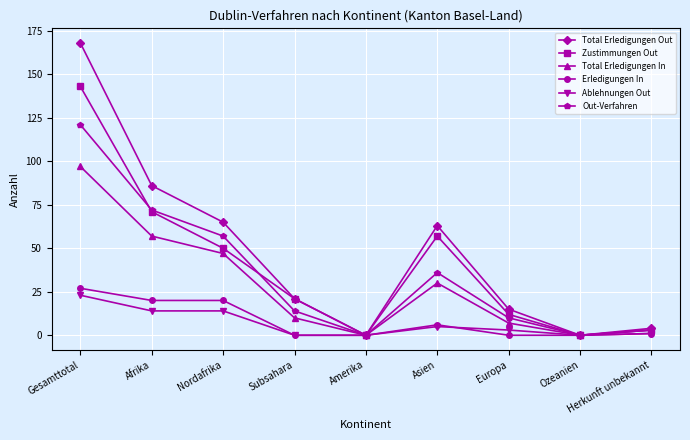

What position from the left is Subsahara?

4